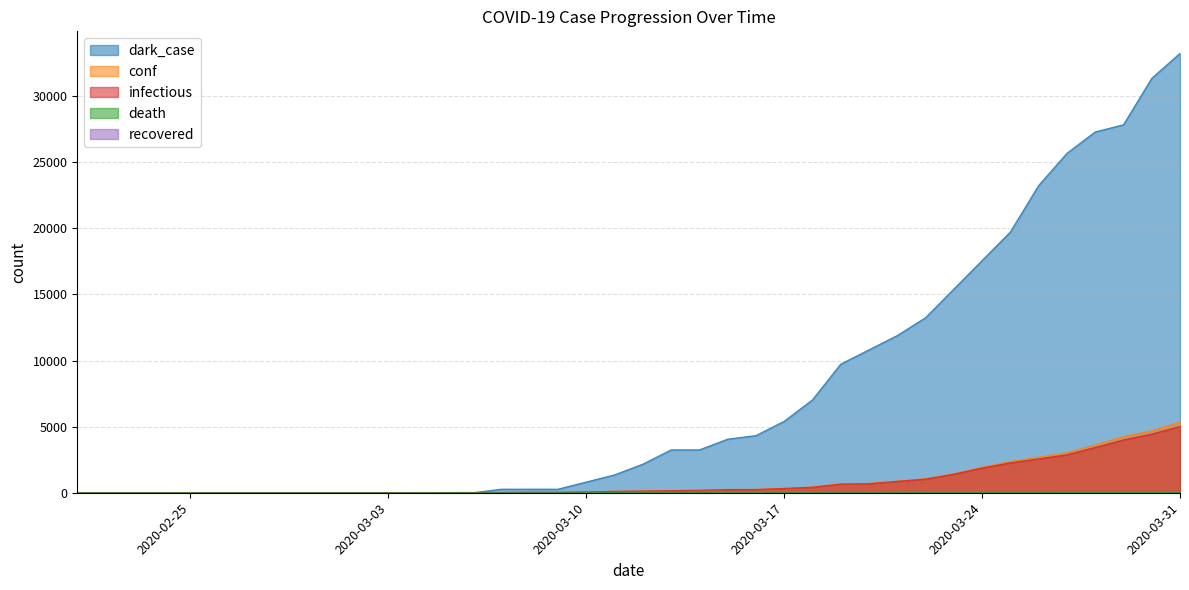

True or false: dark_case and death cross at least once.

False